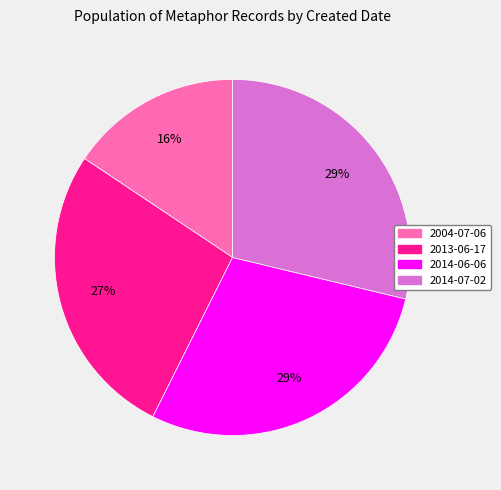

Which has a higher value, 2014-07-02 or 2004-07-06?

2014-07-02